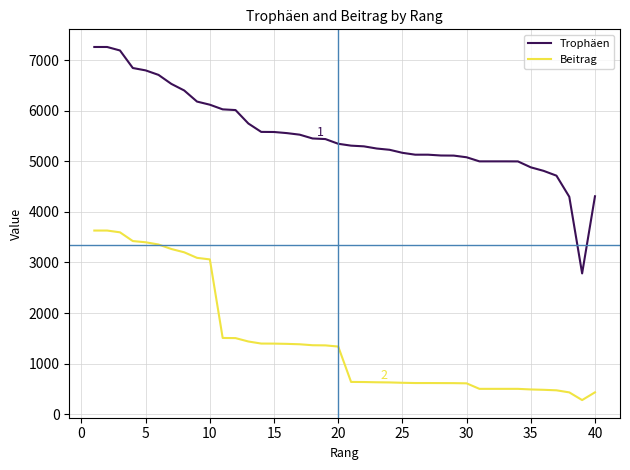

Is this an area chart (filled region under the line)?

No